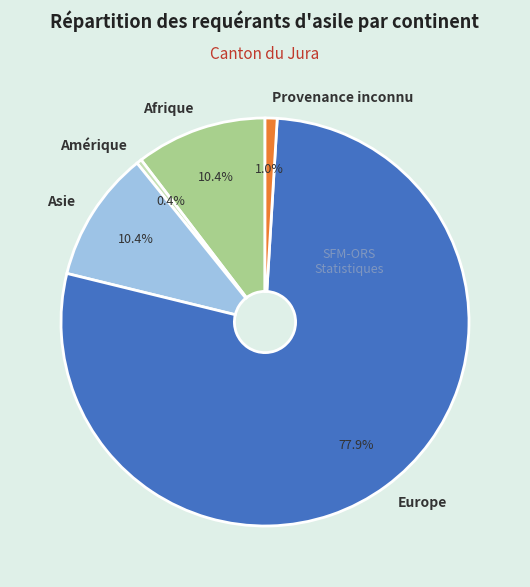

How many slices are in this pie chart?

5